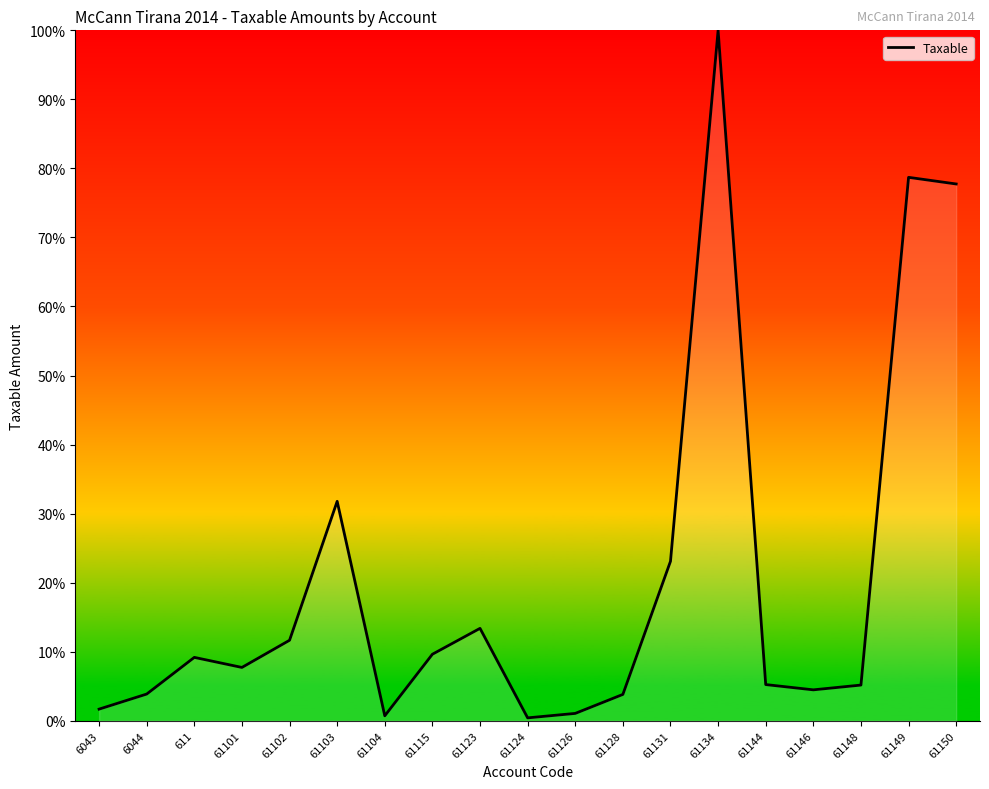

The chart shows a value of 7.7 at 61101. True or false?

True